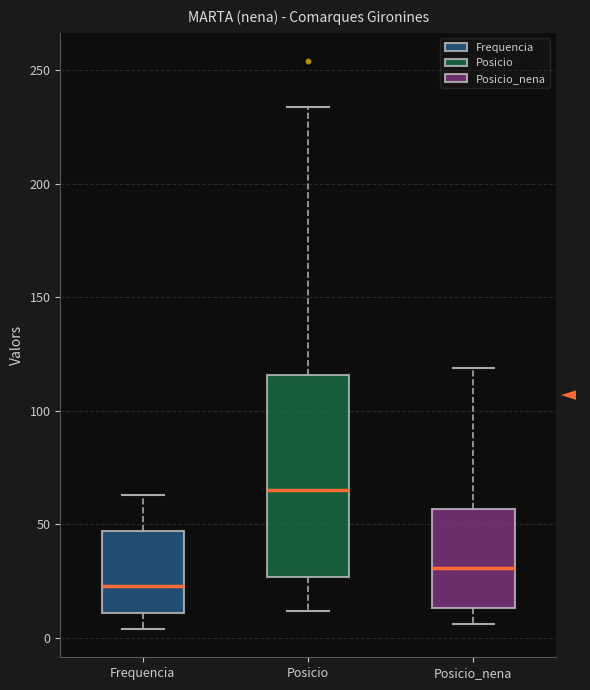

Comparing the boxes themselves (not the whiskers), which one is the tallest?

Posicio